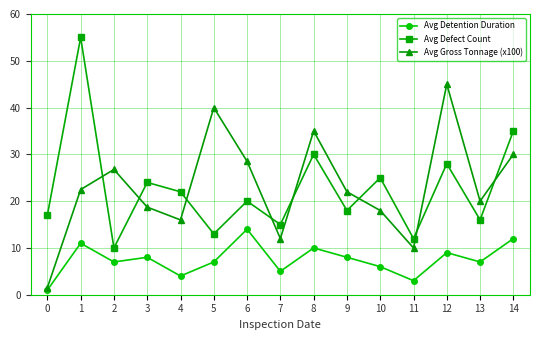

How many data points in Avg Gross Tonnage (x100) are less than 22?

7